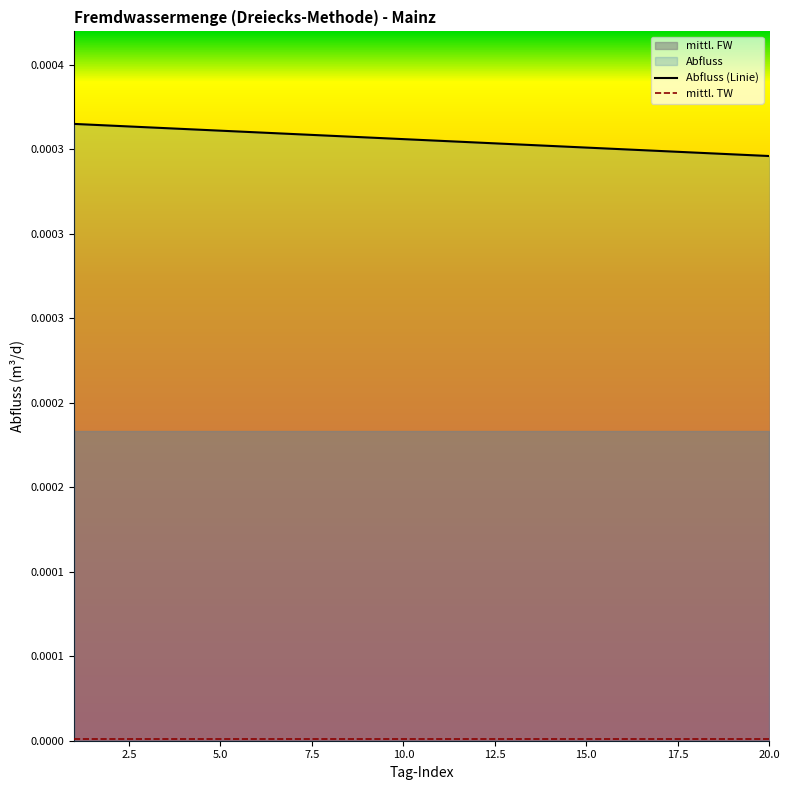

Is it true that mittl. TW equals 0.0 at 12?

False